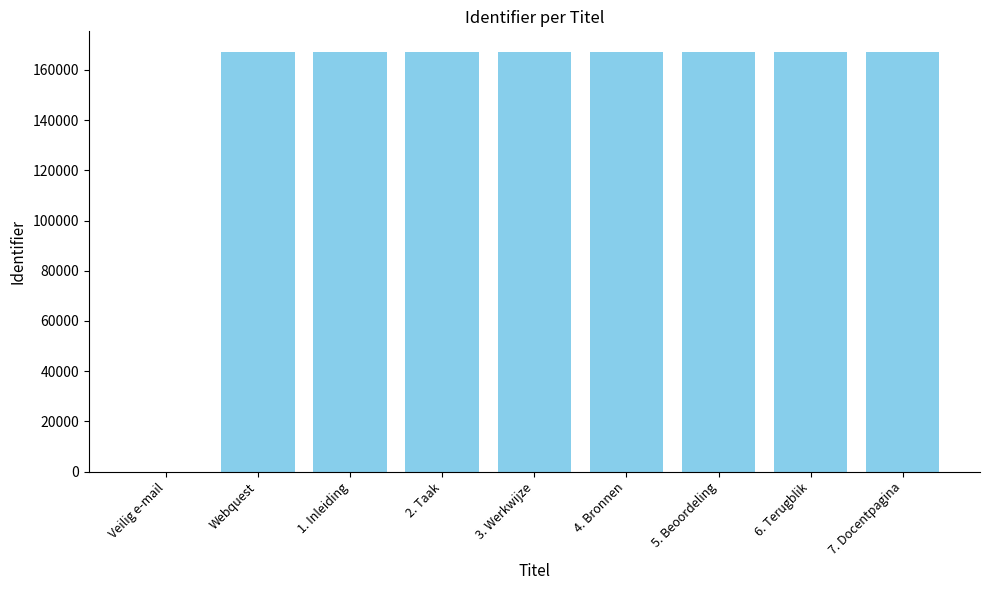

What is the ratio of the value at 3. Werkwijze to the value at Webquest?

1.0